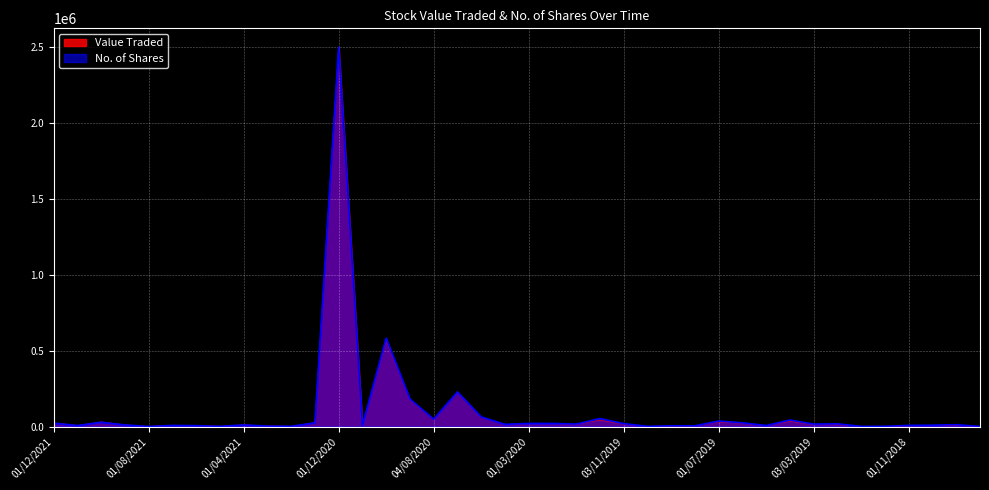

True or false: No. of Shares and Value Traded cross at least once.

False